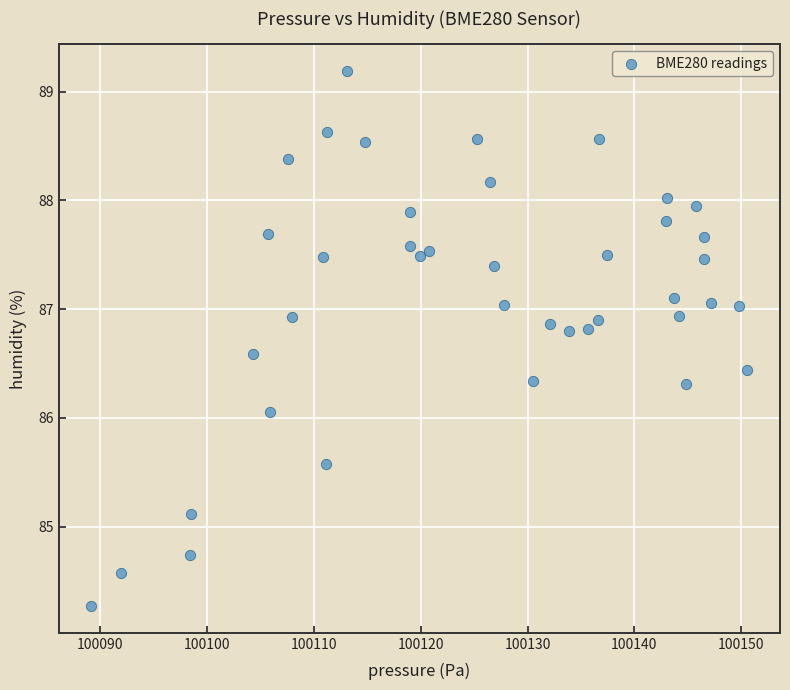

What is the range of X values (max minus min)?

61.4